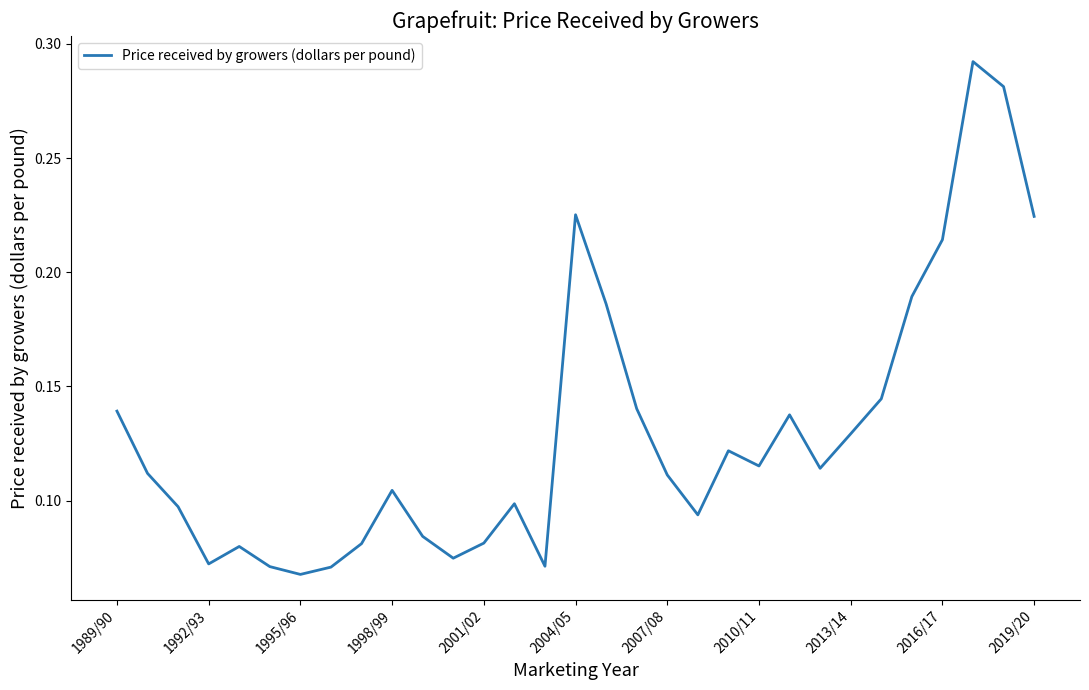

True or false: the data shows 0.2 at 2013/14.

False